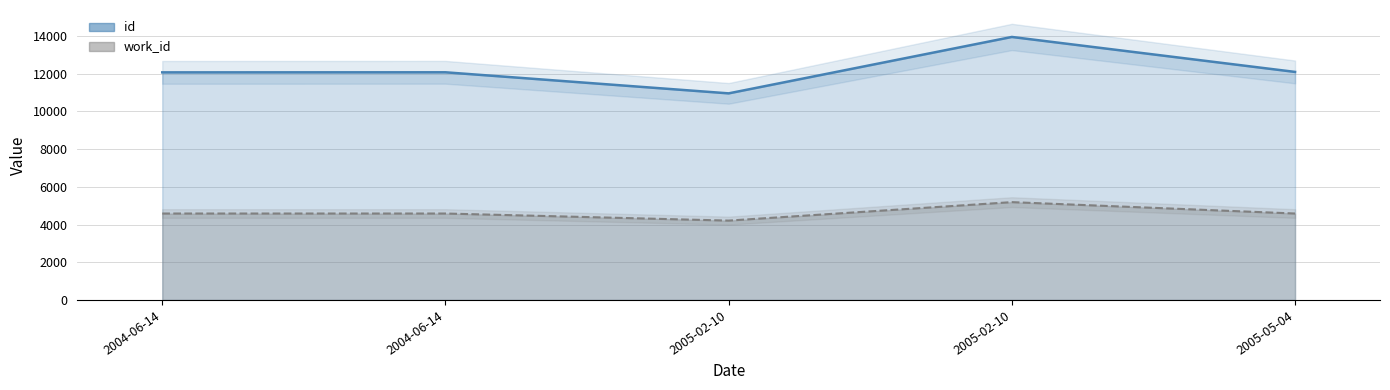

True or false: id (line) and work_id (line) intersect in this chart.

False